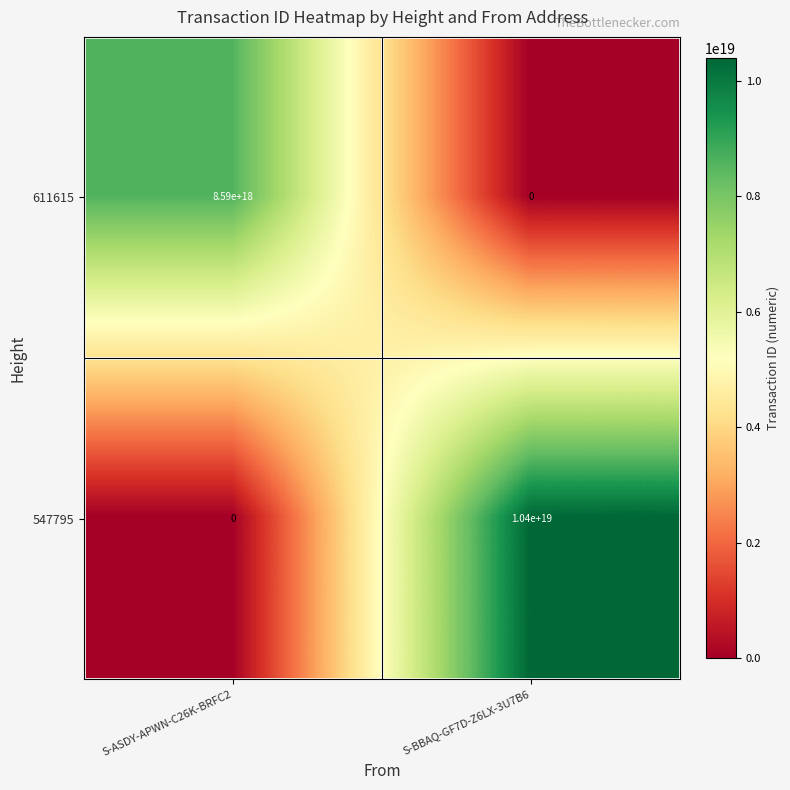

Rank the series by their average value, from lowest to highest.

611615, 547795